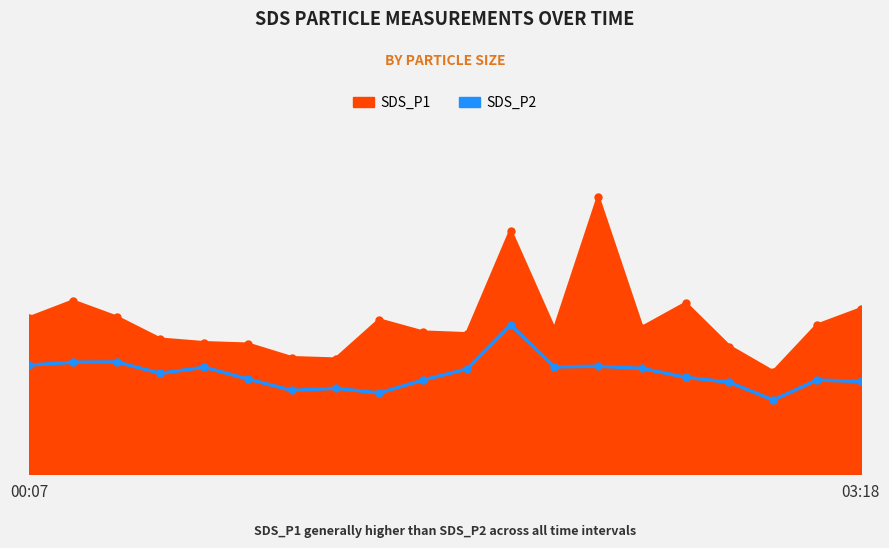

In SDS_P2, how many points are higher than both neighbors (excluding endpoints)?

6